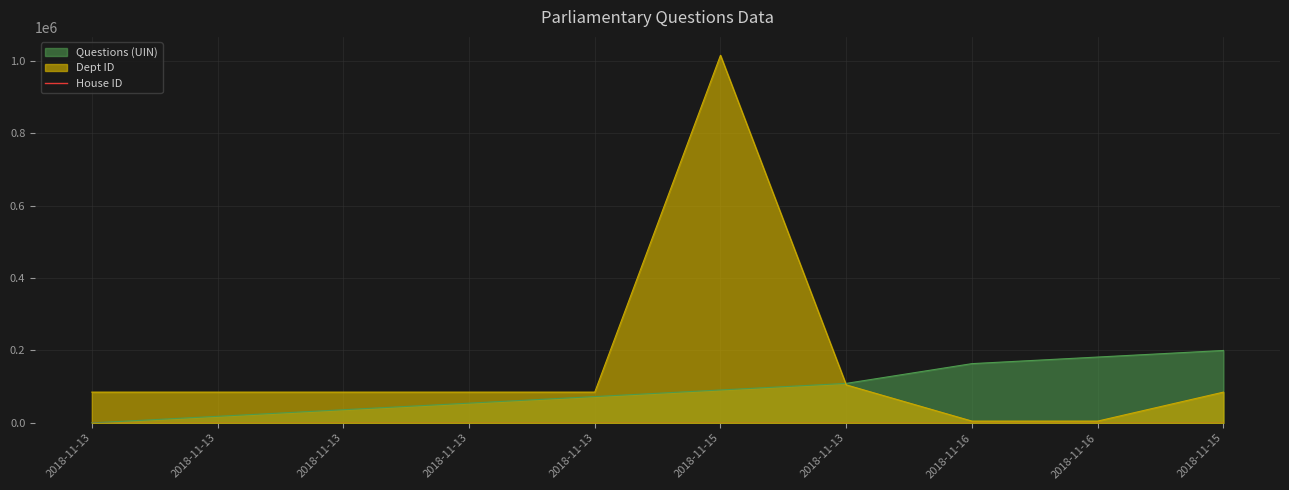

Where is the first local maximum for Dept ID?

2018-11-15